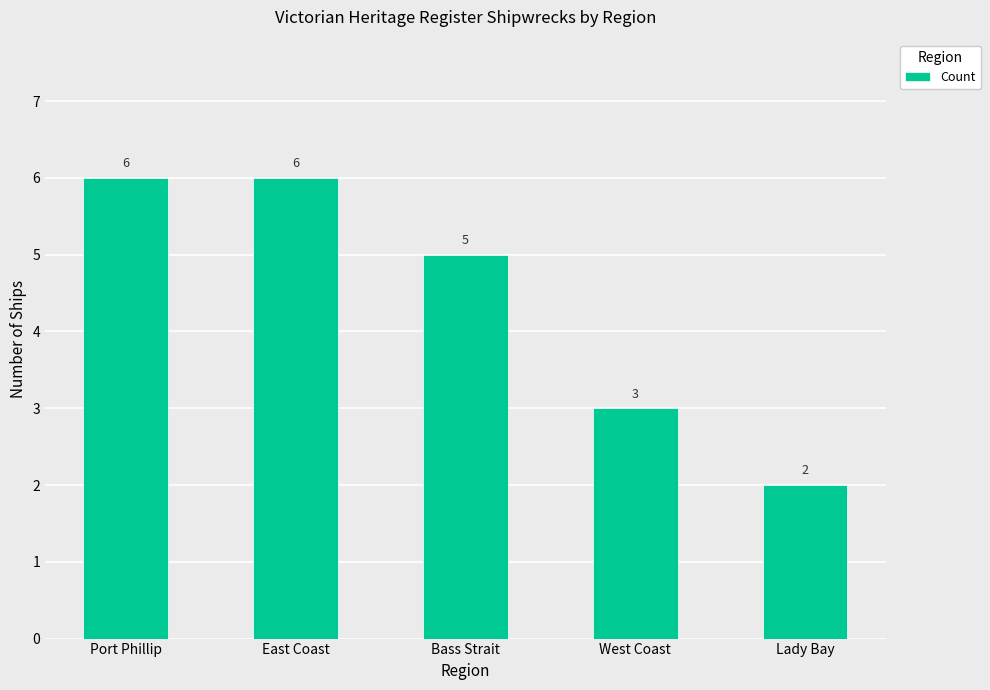

What is the approximate value at Lady Bay?

2